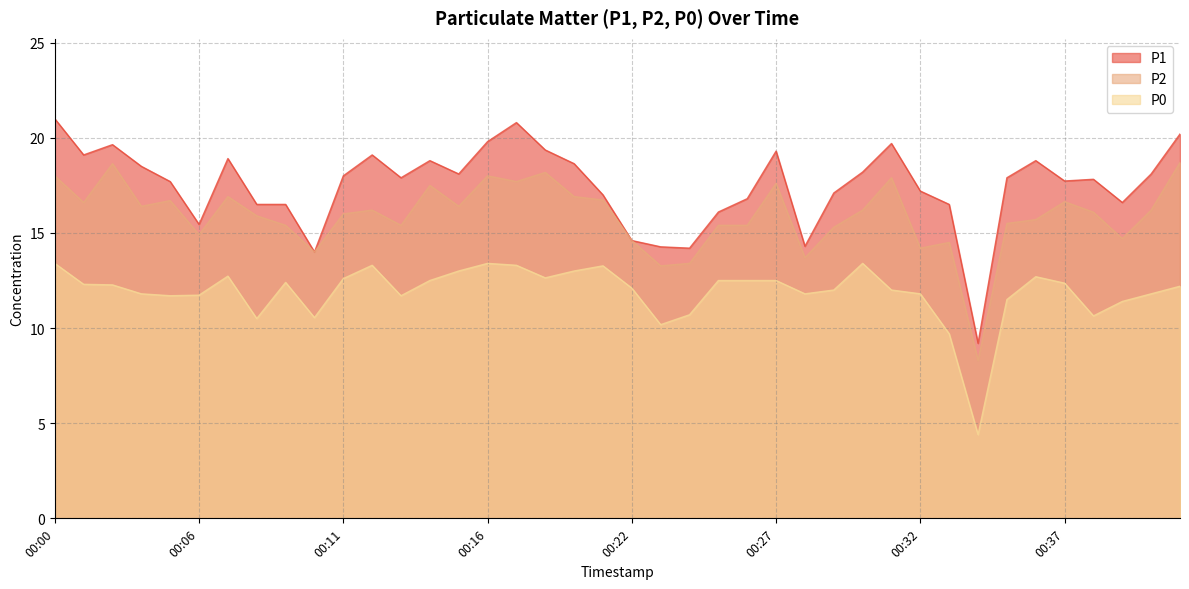

Which category has the highest value in the P1 series?

00:00